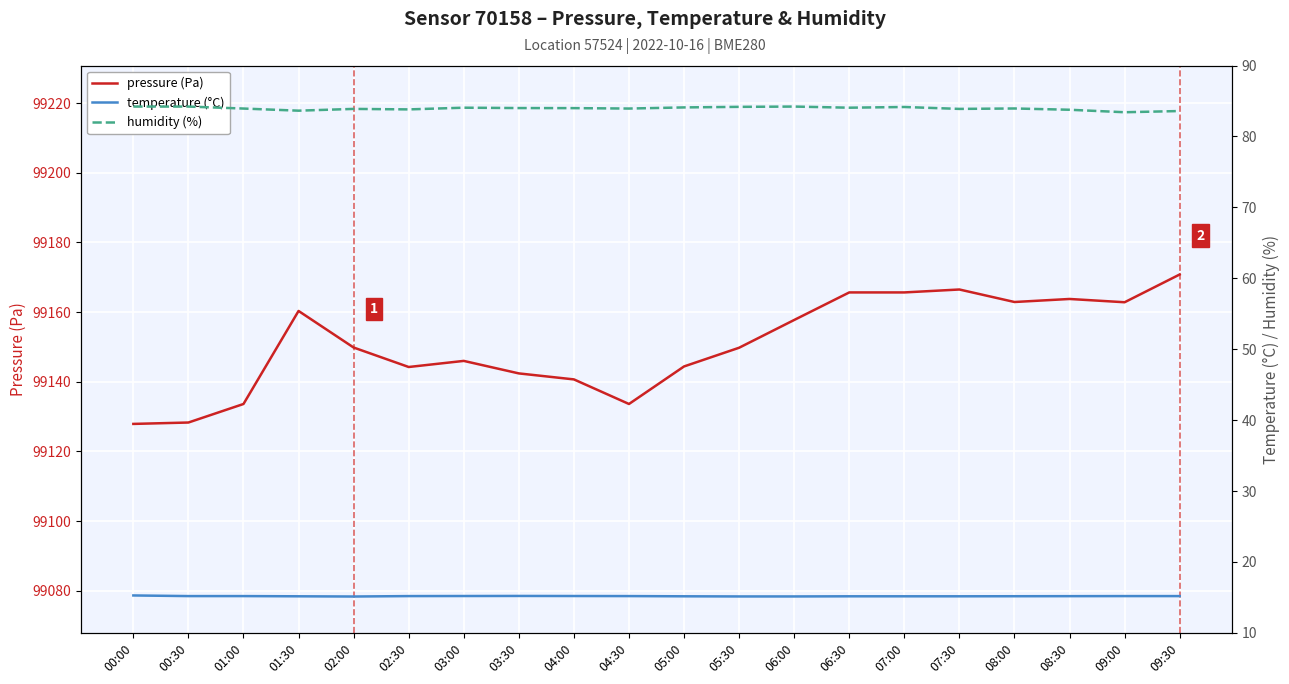

Reading right to left, extract all data points from this chart.

pressure (Pa): 99170.8	99162.8	99163.8	99162.9	99166.5	99165.7	99165.7	99157.8	99149.8	99144.4	99133.6	99140.7	99142.4	99146.0	99144.2	99149.8	99160.3	99133.6	99128.3	99127.9
temperature (°C): 15.2	15.2	15.2	15.2	15.2	15.2	15.2	15.1	15.1	15.2	15.2	15.2	15.2	15.2	15.2	15.1	15.2	15.2	15.2	15.3
humidity (%): 83.6	83.4	83.8	83.9	83.9	84.2	84.0	84.2	84.2	84.1	83.9	84.0	84.0	84.0	83.8	83.9	83.6	83.9	84.2	84.2